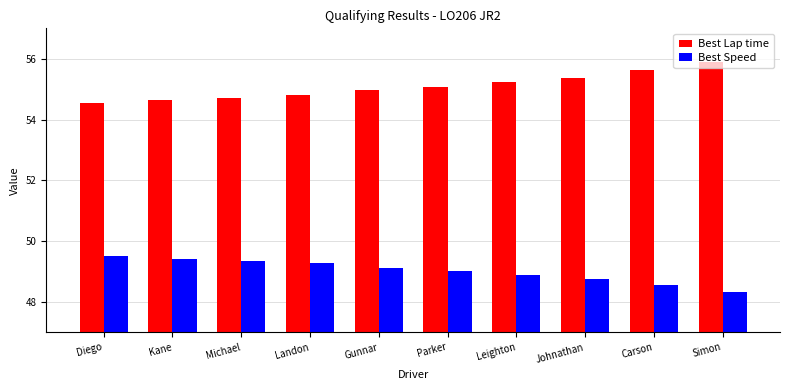

Rank the series by their maximum value, from lowest to highest.

Best Speed, Best Lap time